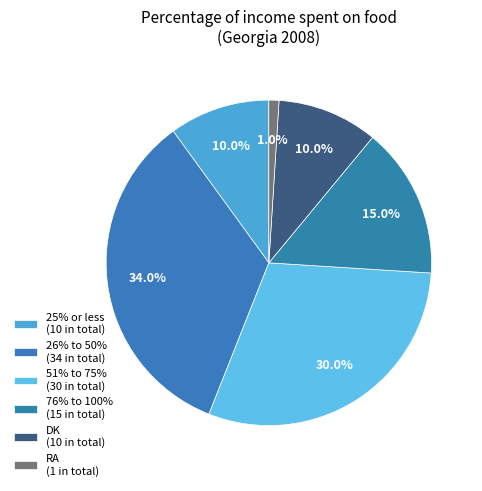

To the nearest percent, what is the difference between the DK and 51% to 75% slice percentages?

20%